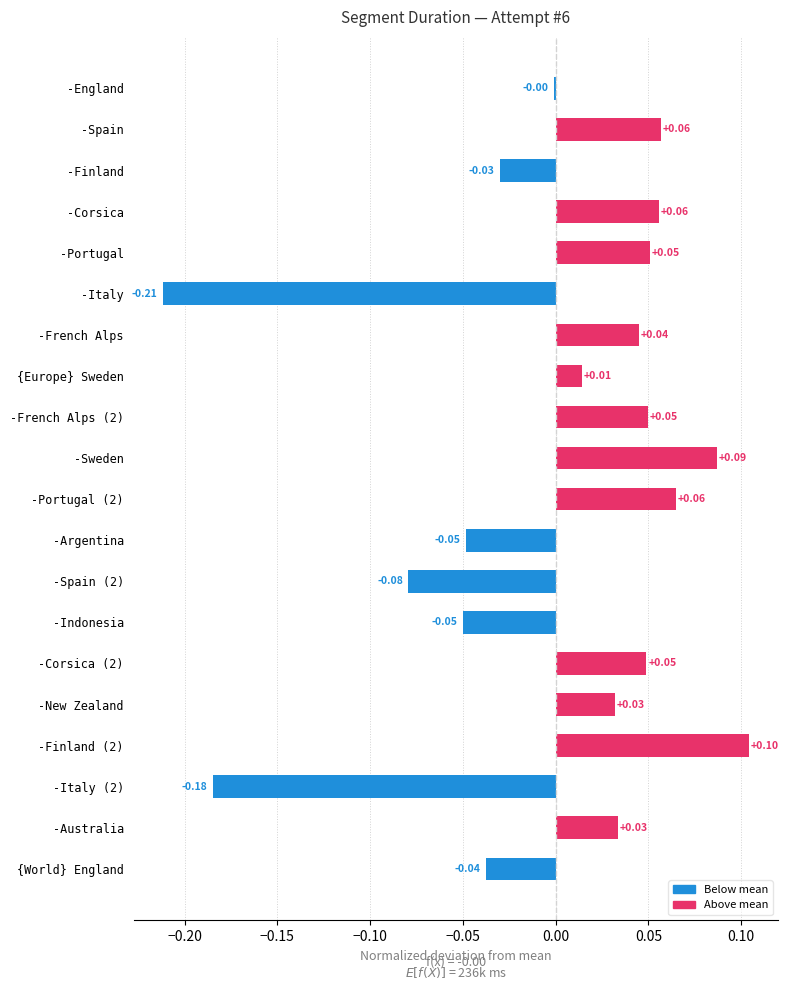

Where is the data nearest to the value 0?

-England